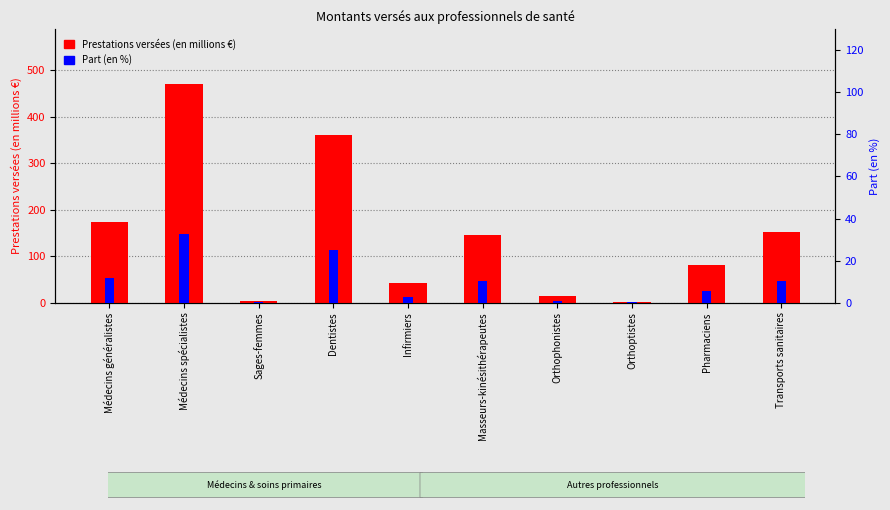

Which series has the largest total across all categories?

Prestations versées (en millions €)